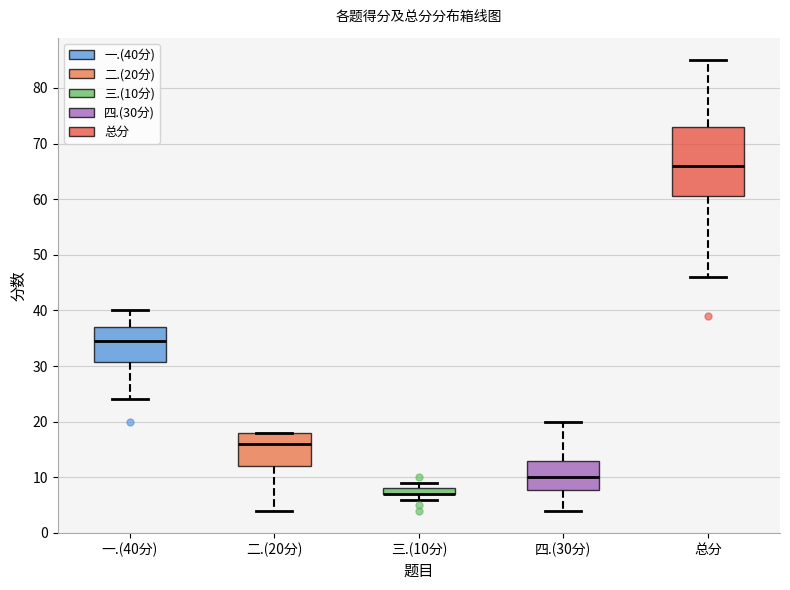

Where does the lower whisker of the box for 四.(30分) end on the y-axis? The values are not printed on the chart, so give them approximately, as read against the axis.

4